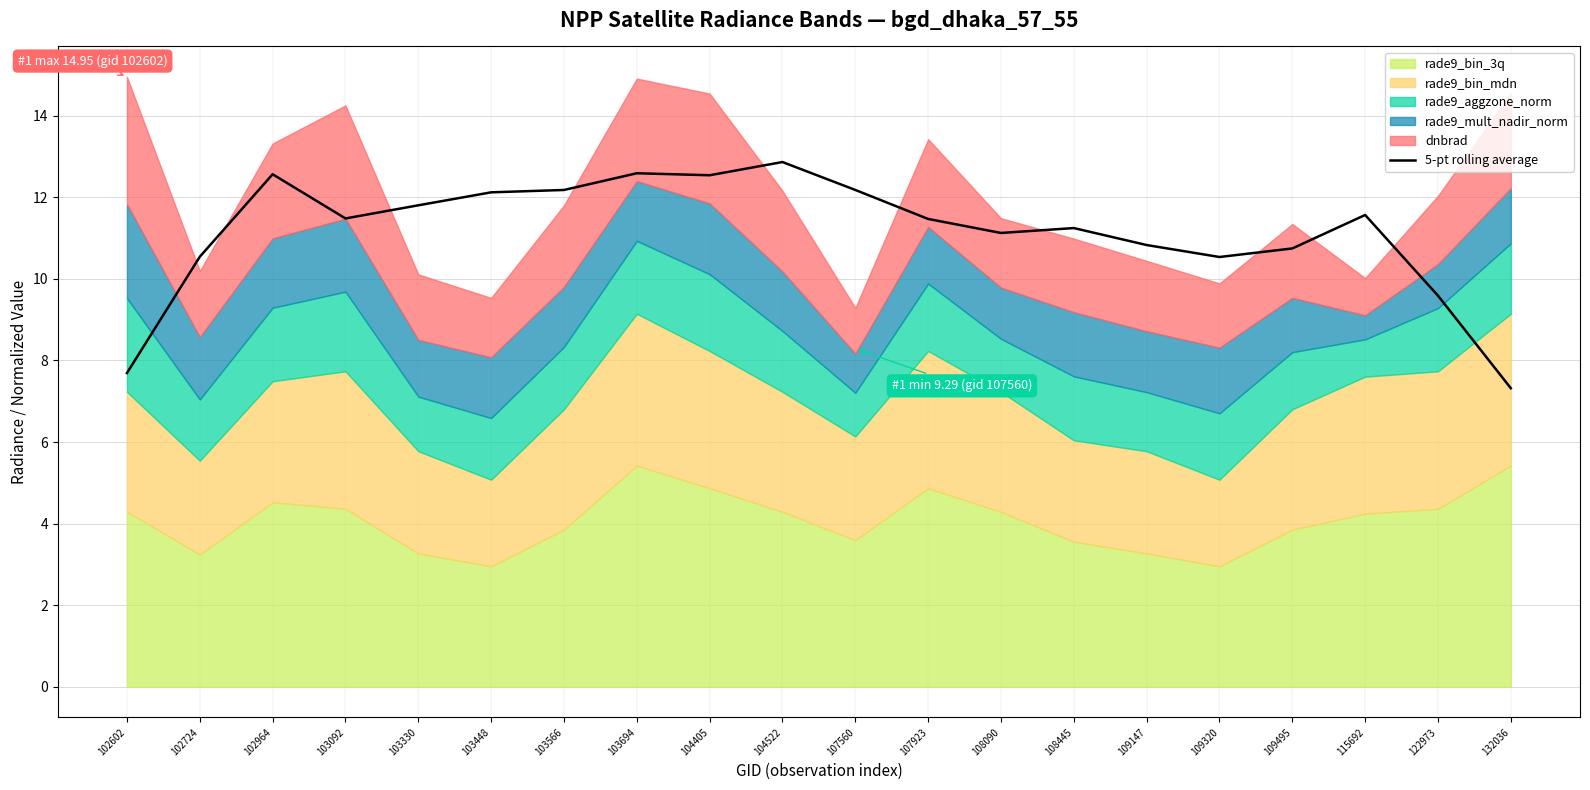

What is the maximum value for 5-pt rolling average?

12.9